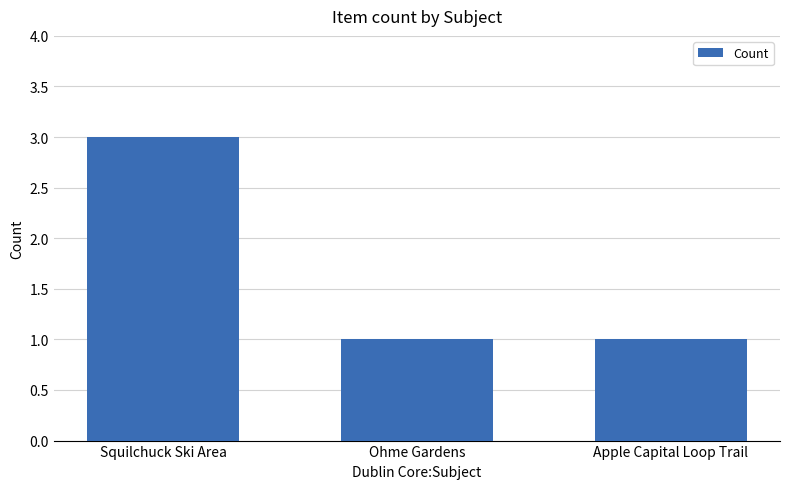

Read the value at Apple Capital Loop Trail.

1